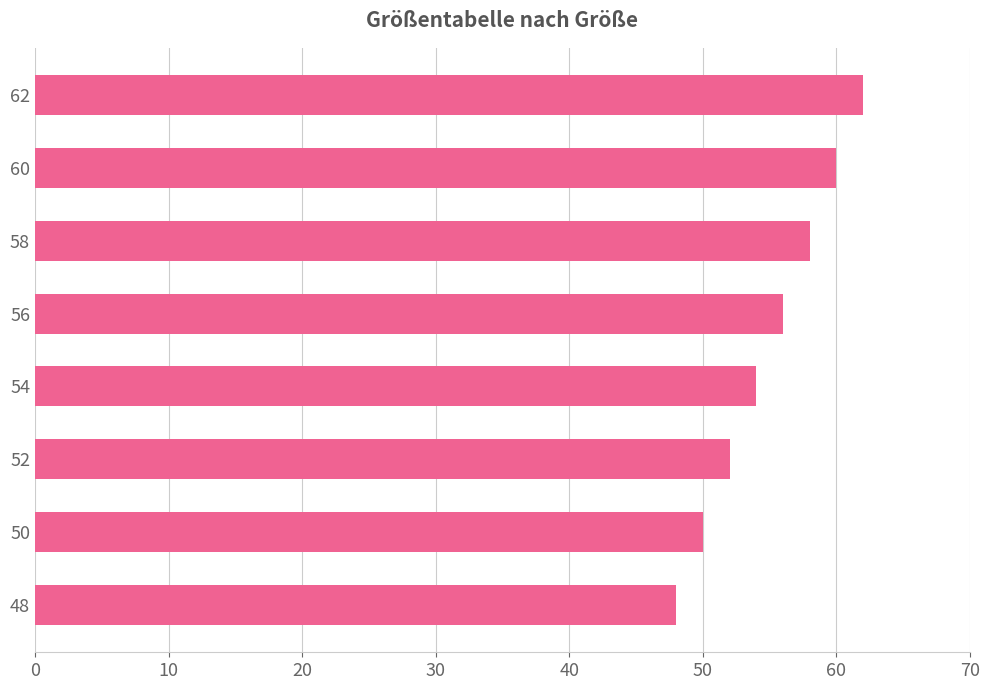

What is the difference between the second highest and minimum values?

12